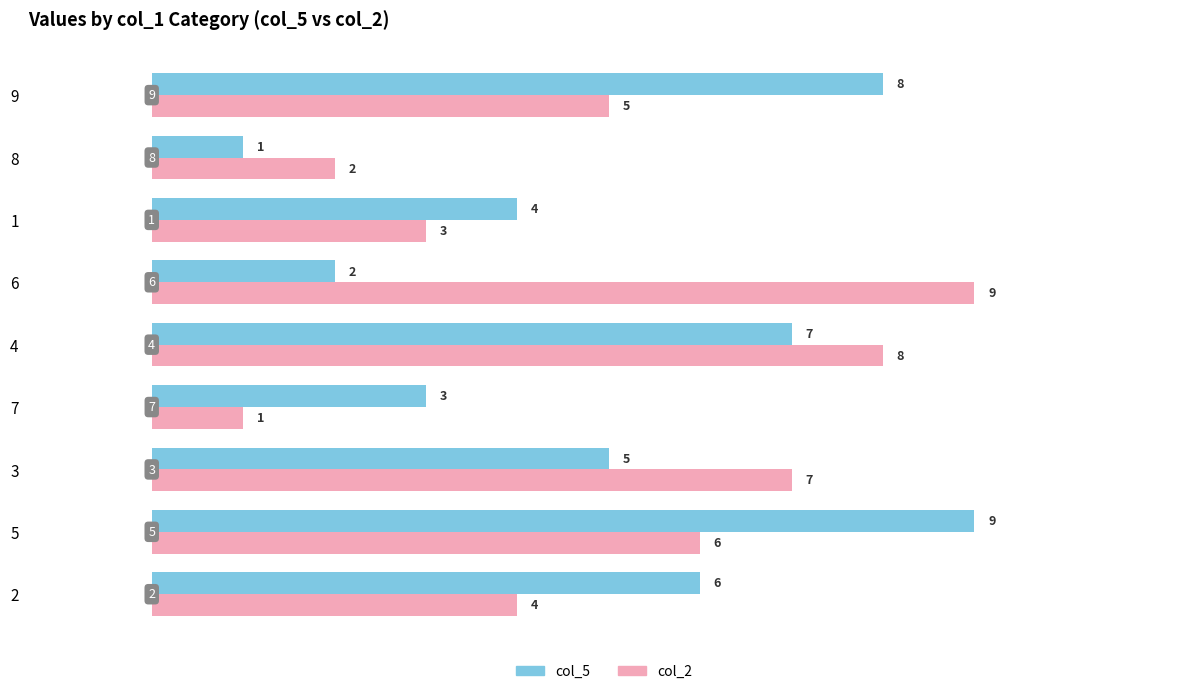

What is the total value across all series at 8?

3